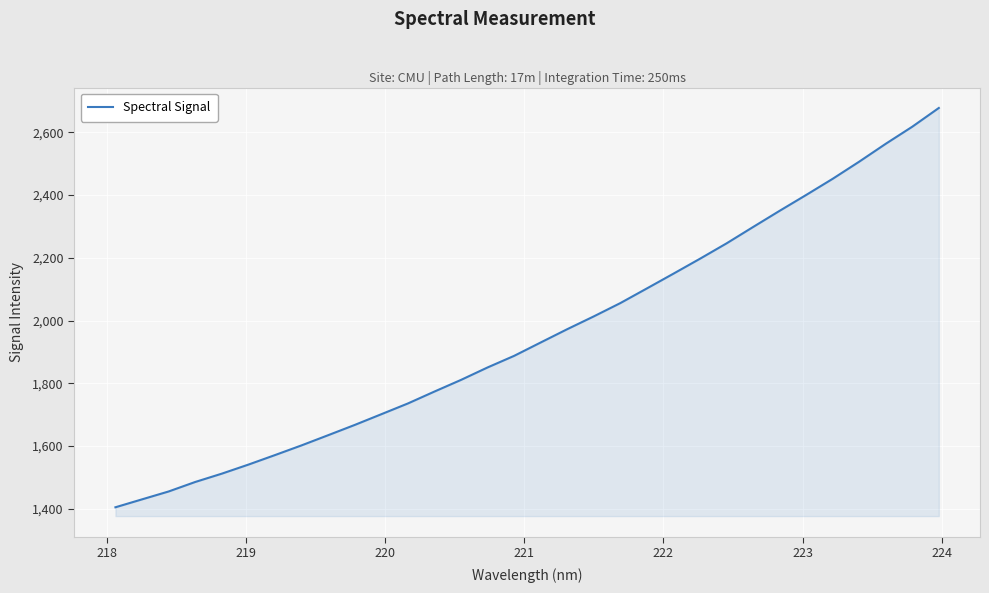

What is the difference between the maximum and minimum values?

1272.5